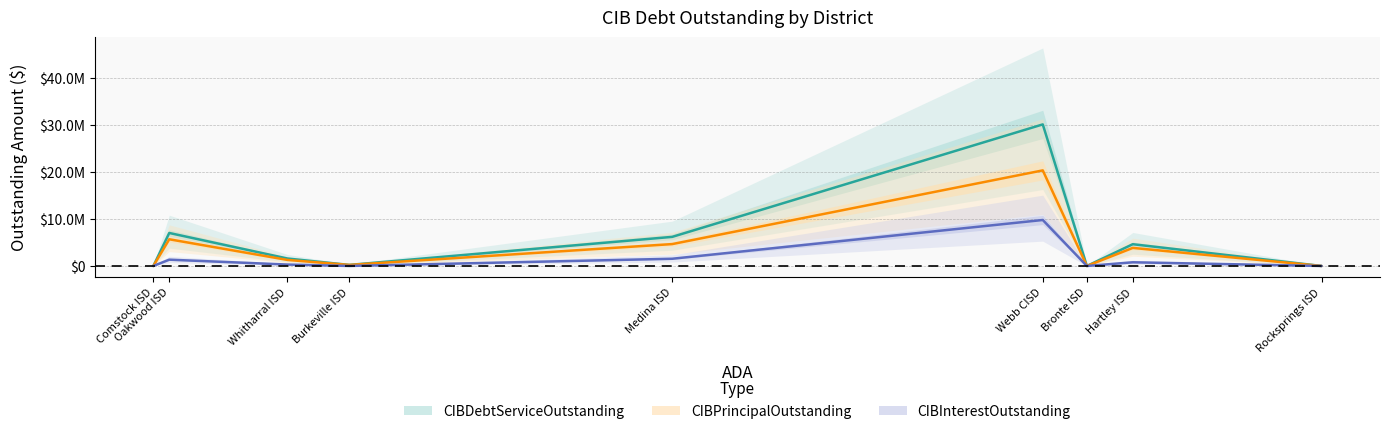

At Oakwood ISD, list the series in order from largest to smallest.

CIBDebtServiceOutstanding, CIBPrincipalOutstanding, CIBInterestOutstanding